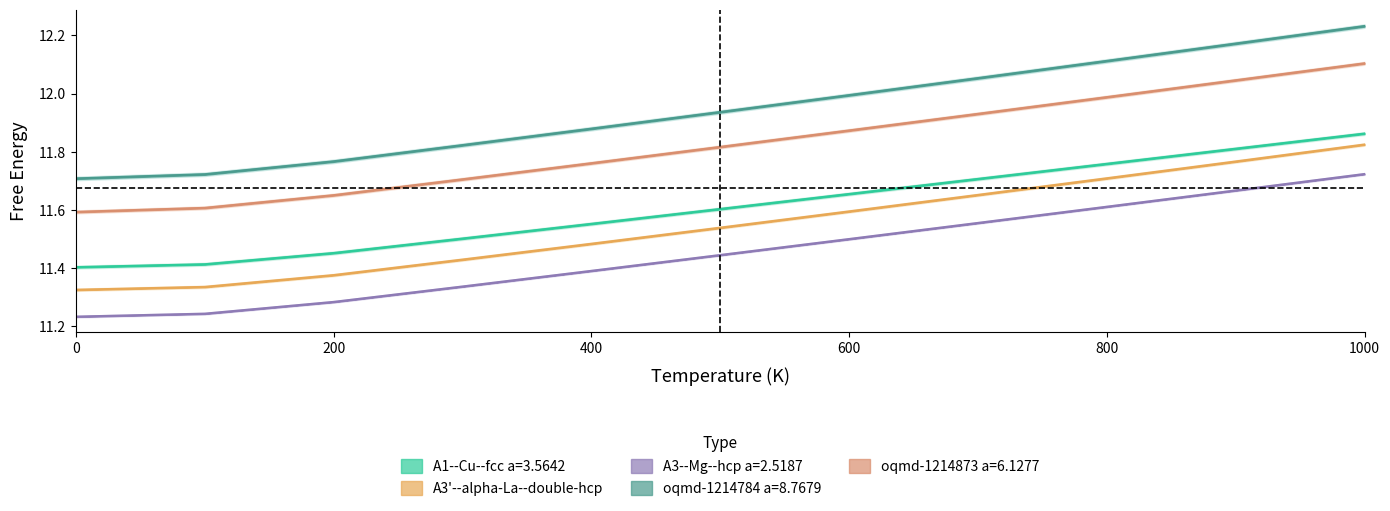

Reading left to right, what are all the values shown in this chart?

A1--Cu--fcc a=3.5642: 0.0=11.4	100.0=11.4	200.0=11.5	300.0=11.5	400.0=11.6	500.0=11.6	600.0=11.7	700.0=11.7	800.0=11.8	900.0=11.8	1000.0=11.9
A3p--alpha-La--double-hcp: 0.0=11.3	100.0=11.3	200.0=11.4	300.0=11.4	400.0=11.5	500.0=11.5	600.0=11.6	700.0=11.7	800.0=11.7	900.0=11.8	1000.0=11.8
A3--Mg--hcp a=2.5187: 0.0=11.2	100.0=11.2	200.0=11.3	300.0=11.3	400.0=11.4	500.0=11.4	600.0=11.5	700.0=11.6	800.0=11.6	900.0=11.7	1000.0=11.7
oqmd-1214784 a=8.7679: 0.0=11.7	100.0=11.7	200.0=11.8	300.0=11.8	400.0=11.9	500.0=11.9	600.0=12.0	700.0=12.1	800.0=12.1	900.0=12.2	1000.0=12.2
oqmd-1214873 a=6.1277: 0.0=11.6	100.0=11.6	200.0=11.7	300.0=11.7	400.0=11.8	500.0=11.8	600.0=11.9	700.0=11.9	800.0=12.0	900.0=12.0	1000.0=12.1